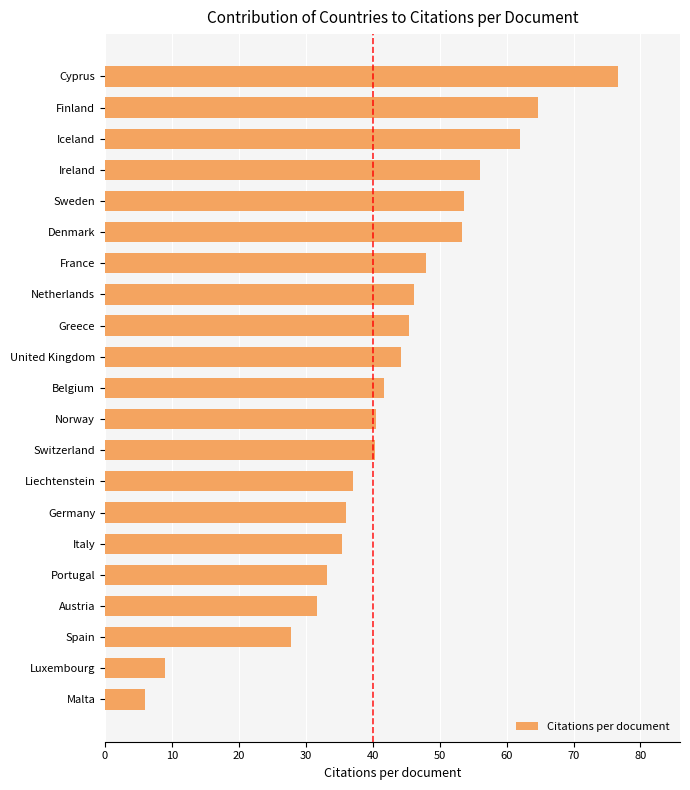

Read the value at Switzerland.

40.4